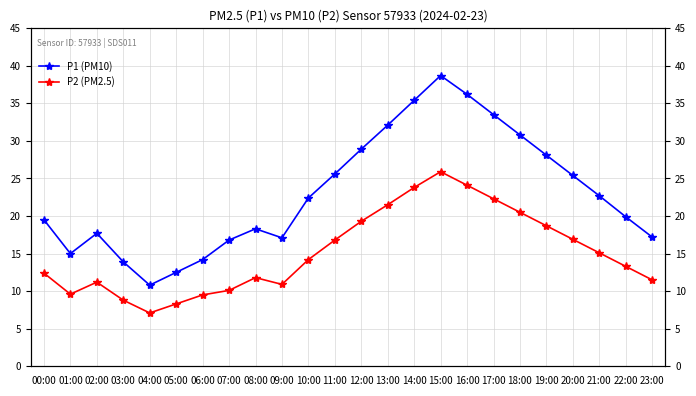

Between 08:00 and 19:00, which is larger?

19:00